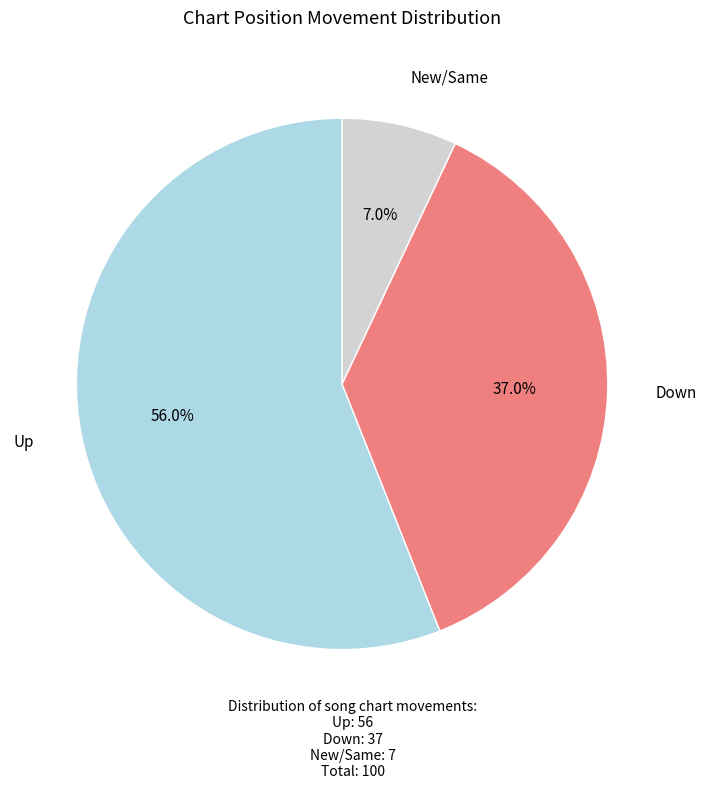

Is there any slice that represents more than half of the pie?

Yes